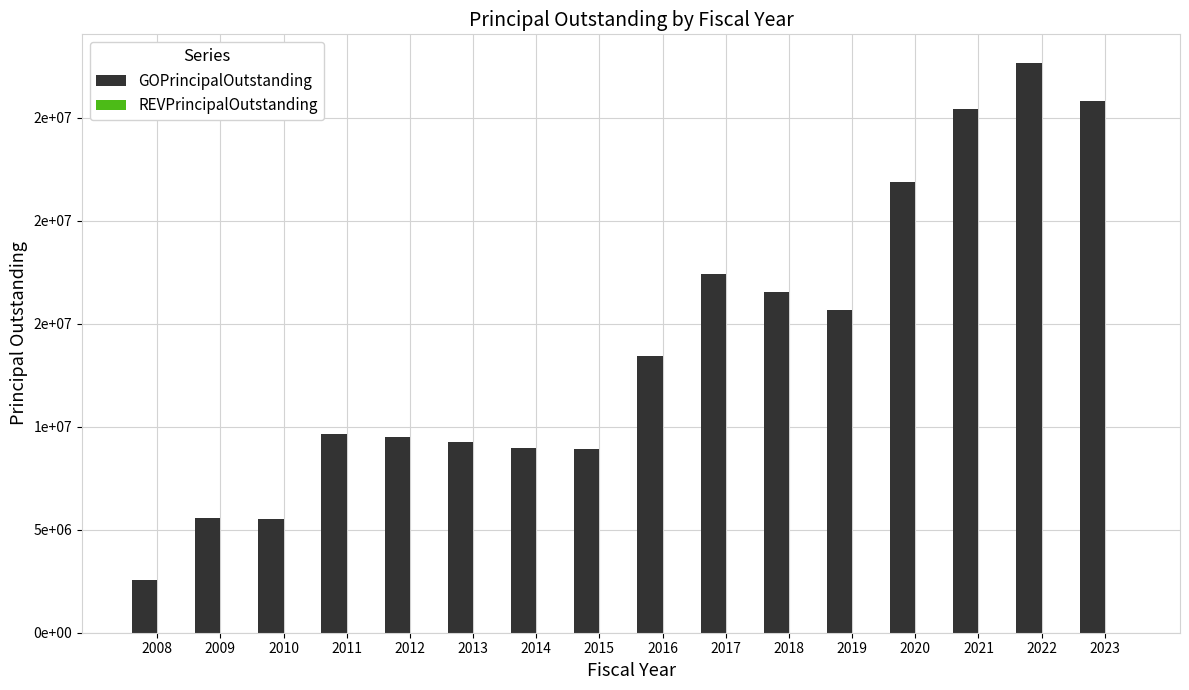

Are the bars horizontal?

No